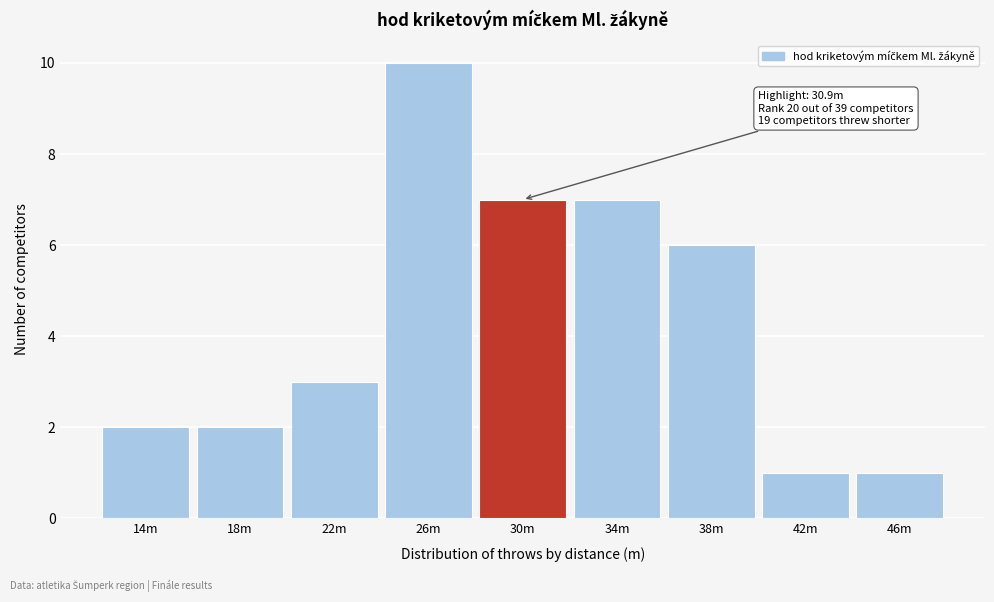

Reading left to right, list all the values displayed in this chart.

2	2	3	10	7	7	6	1	1